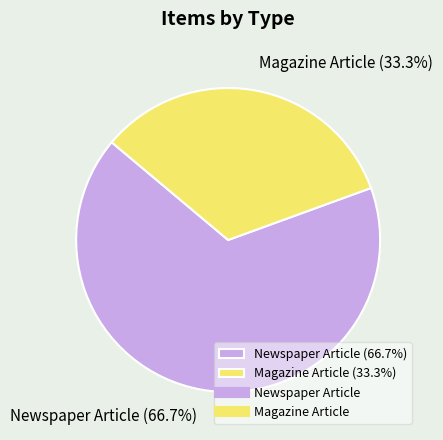

Which slice is the smallest?

Magazine Article (33.3%)